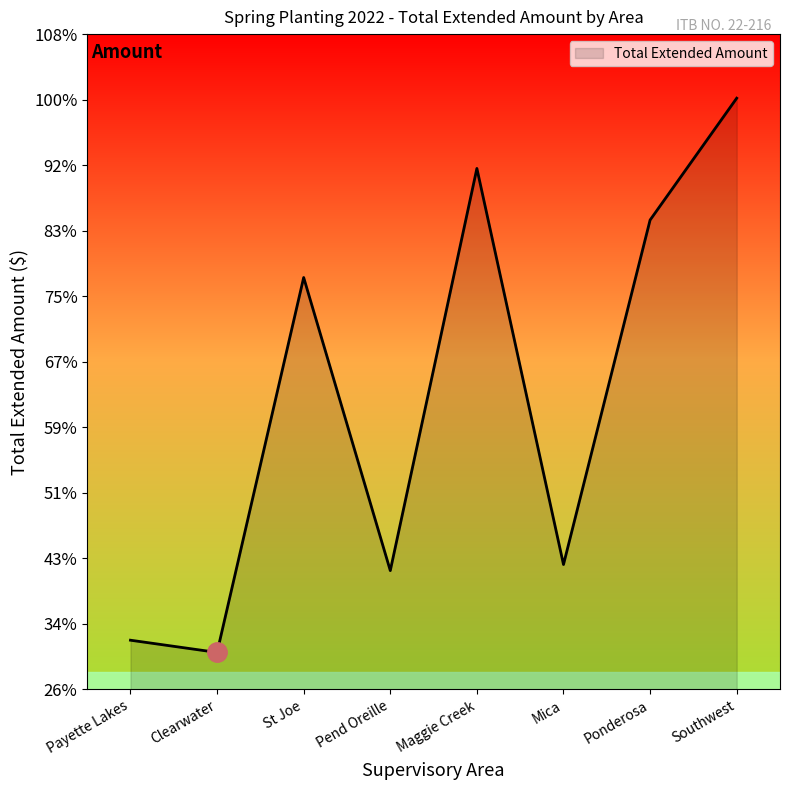

Is this an area chart (filled region under the line)?

Yes